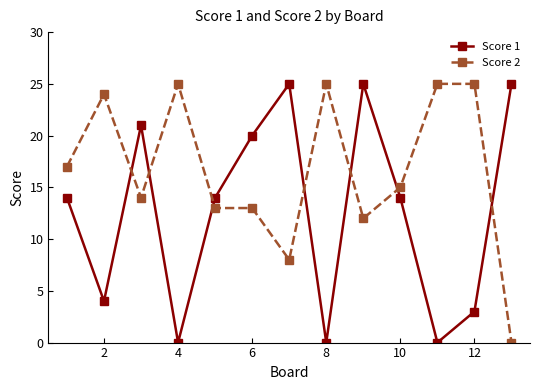

True or false: Score 2 has more than 2 interior local peaks.

True